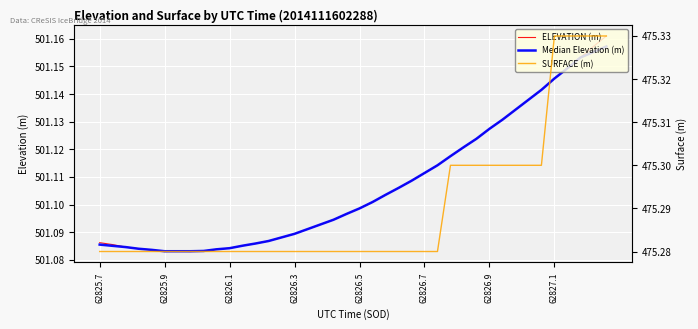

Is the value of SURFACE (m) at 34 greater than the value of Median Elevation (m) at 11?

No